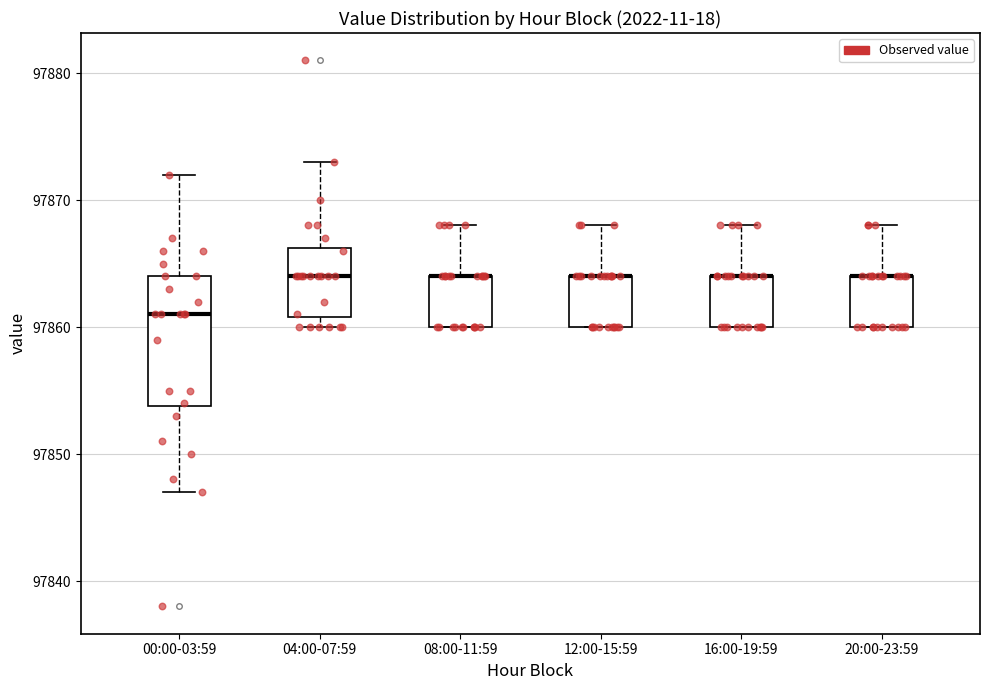

Reading left to right, transcribe this box plot: for each box, give where its median line is, the range the box spans, and where its two whiskers end, as read against the y-axis. The values are not printed on the chart, so give them approximately, as read against the axis.

00:00-03:59: median 97861, box 97854 to 97864, whiskers 97847 to 97872
04:00-07:59: median 97864, box 97861 to 97866, whiskers 97860 to 97873
08:00-11:59: median 97864 (drawn on the box's upper edge), box 97860 to 97864, whiskers 97860 to 97868
12:00-15:59: median 97864 (drawn on the box's upper edge), box 97860 to 97864, whiskers 97860 to 97868
16:00-19:59: median 97864 (drawn on the box's upper edge), box 97860 to 97864, whiskers 97860 to 97868
20:00-23:59: median 97864 (drawn on the box's upper edge), box 97860 to 97864, whiskers 97860 to 97868